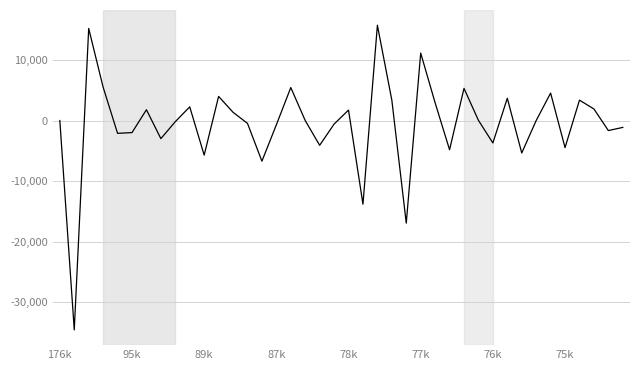

What is the maximum value shown in the chart?

15727